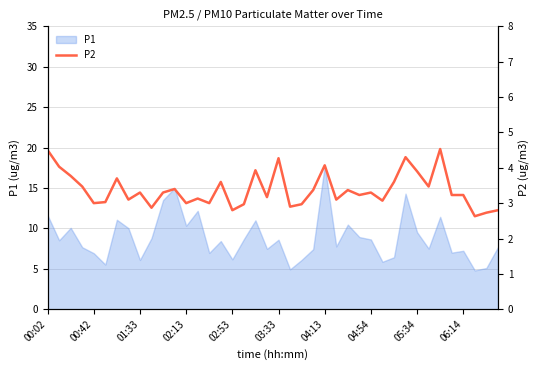

True or false: the data shows 2.8 at 39.

True